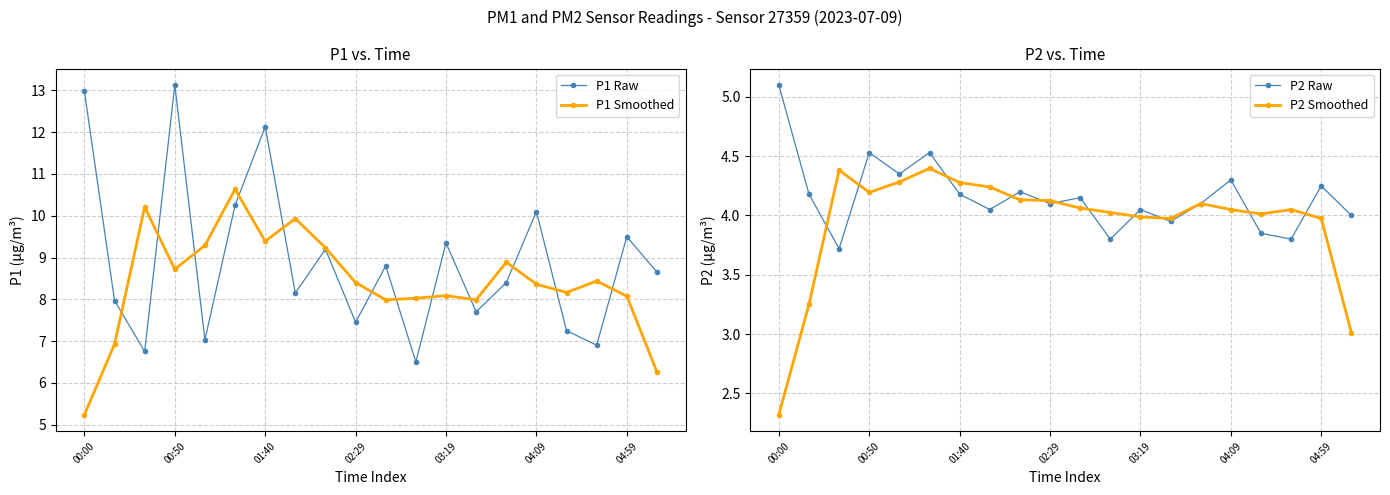

What is the difference between the second highest and second lowest values in the P2 Raw series?

0.7